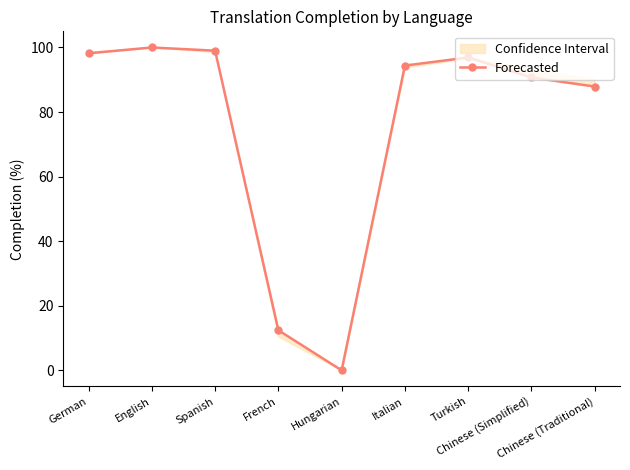

What is the difference between the maximum and minimum values?

100.0